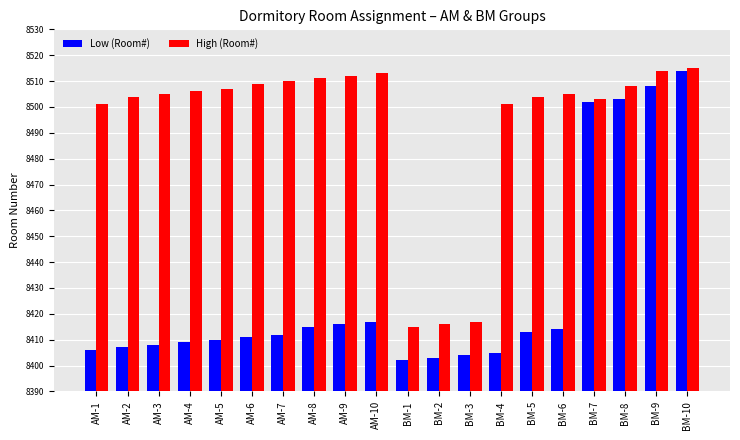

Which series has the largest range (max minus min)?

Low (Room#)